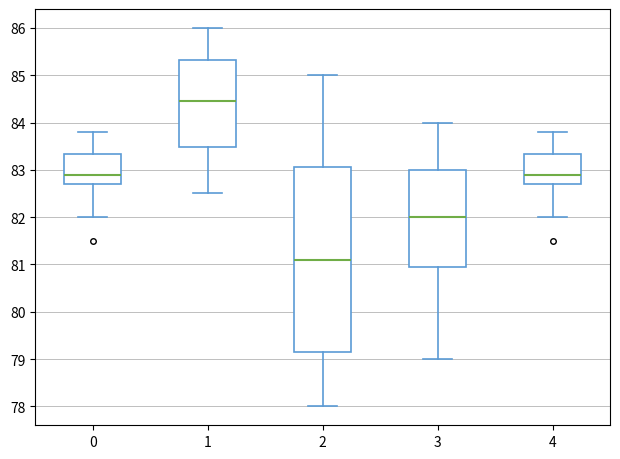

Reading left to right, read every box against the y-axis: the position of its median line, the range the box covers, and the ends of its whiskers. The values are not printed on the chart, so give them approximately, as read against the axis.

0: median 82.9, box 82.7 to 83.3, whiskers 82.0 to 83.8
1: median 84.5, box 83.5 to 85.3, whiskers 82.5 to 86.0
2: median 81.1, box 79.2 to 83.1, whiskers 78.0 to 85.0
3: median 82.0, box 81.0 to 83.0, whiskers 79.0 to 84.0
4: median 82.9, box 82.7 to 83.3, whiskers 82.0 to 83.8